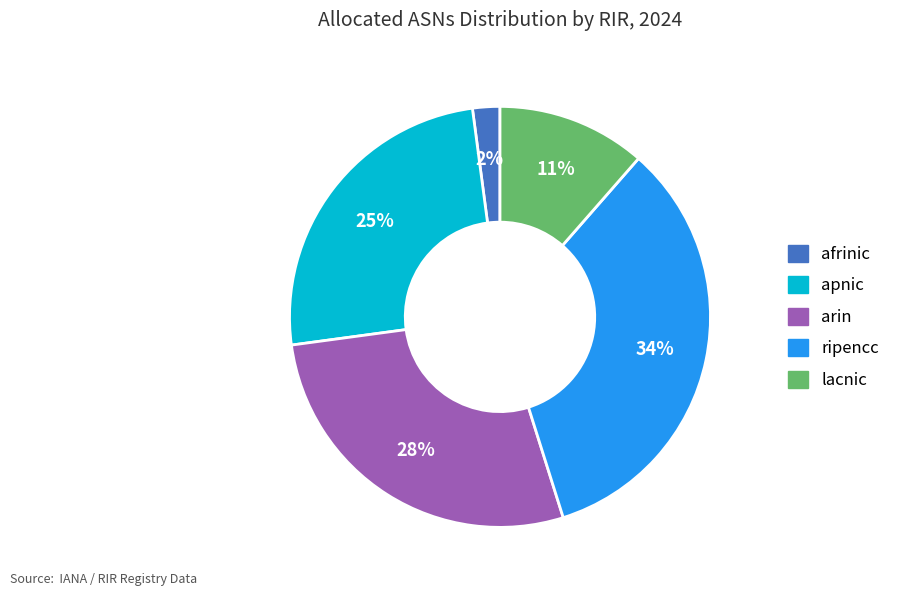

To the nearest percent, what is the difference between the afrinic and lacnic slice percentages?

9%